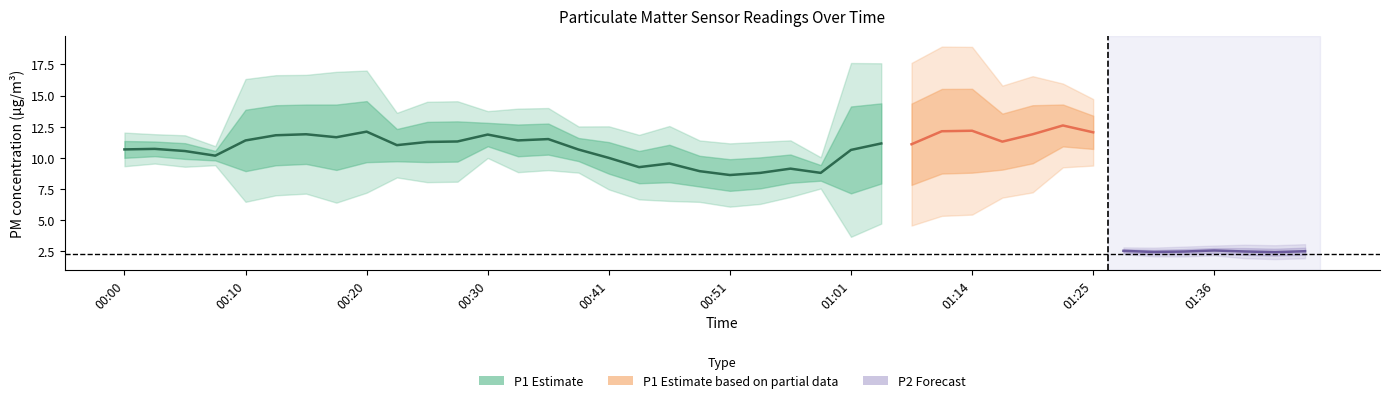

True or false: P1 and P2 cross at least once.

False